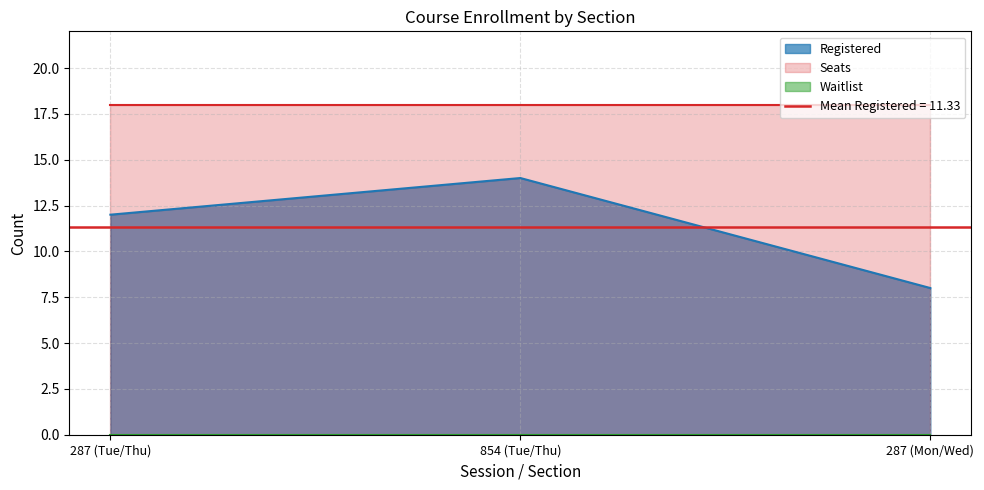

At how many categories does at least one series exceed 2?

3